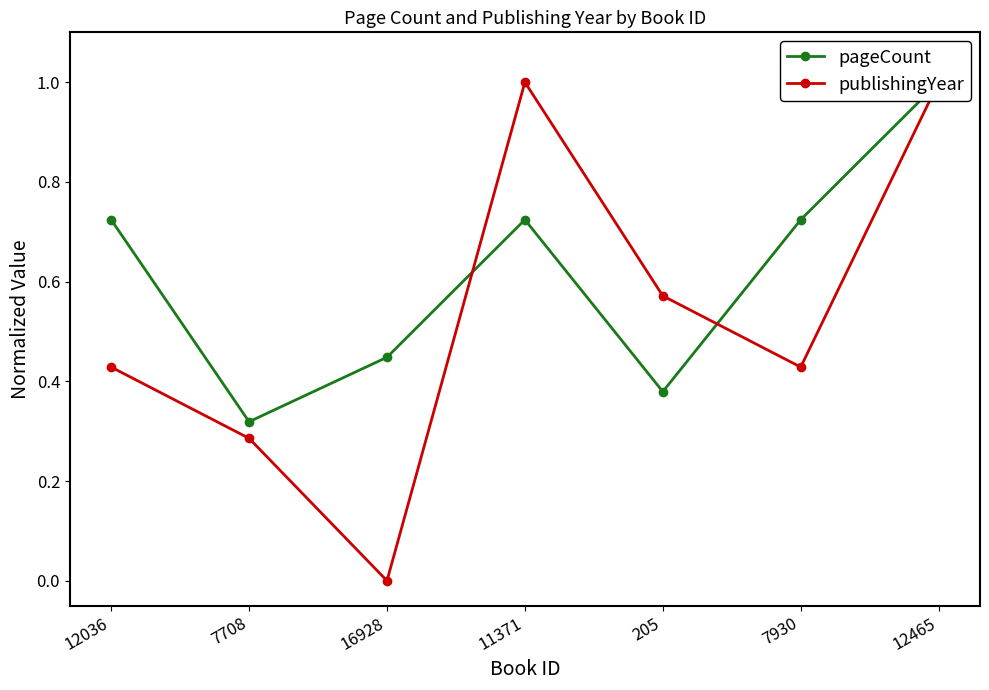

What is the sum of the pageCount values at 11371 and 7708?

1.0